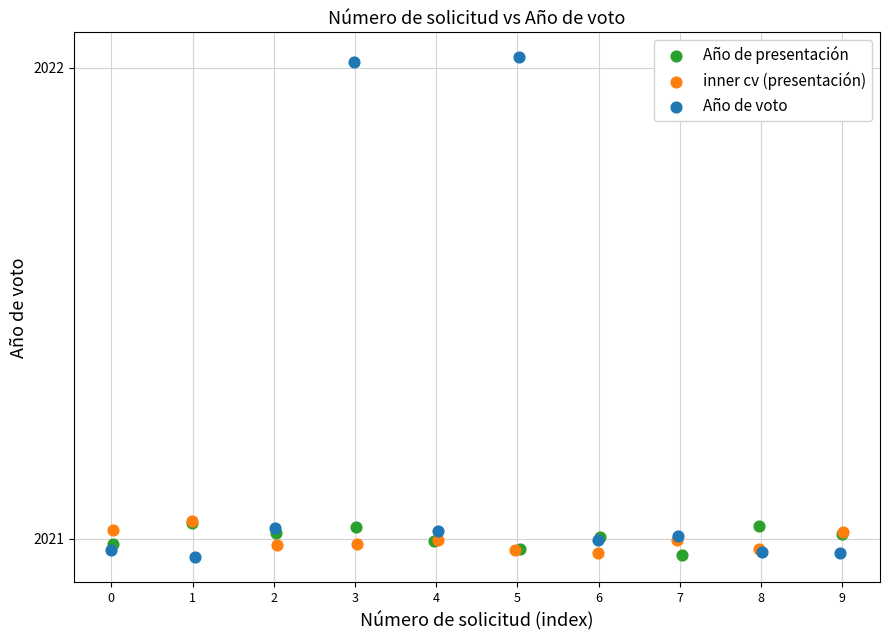

Which series has the largest Y range (max minus min)?

Año de voto